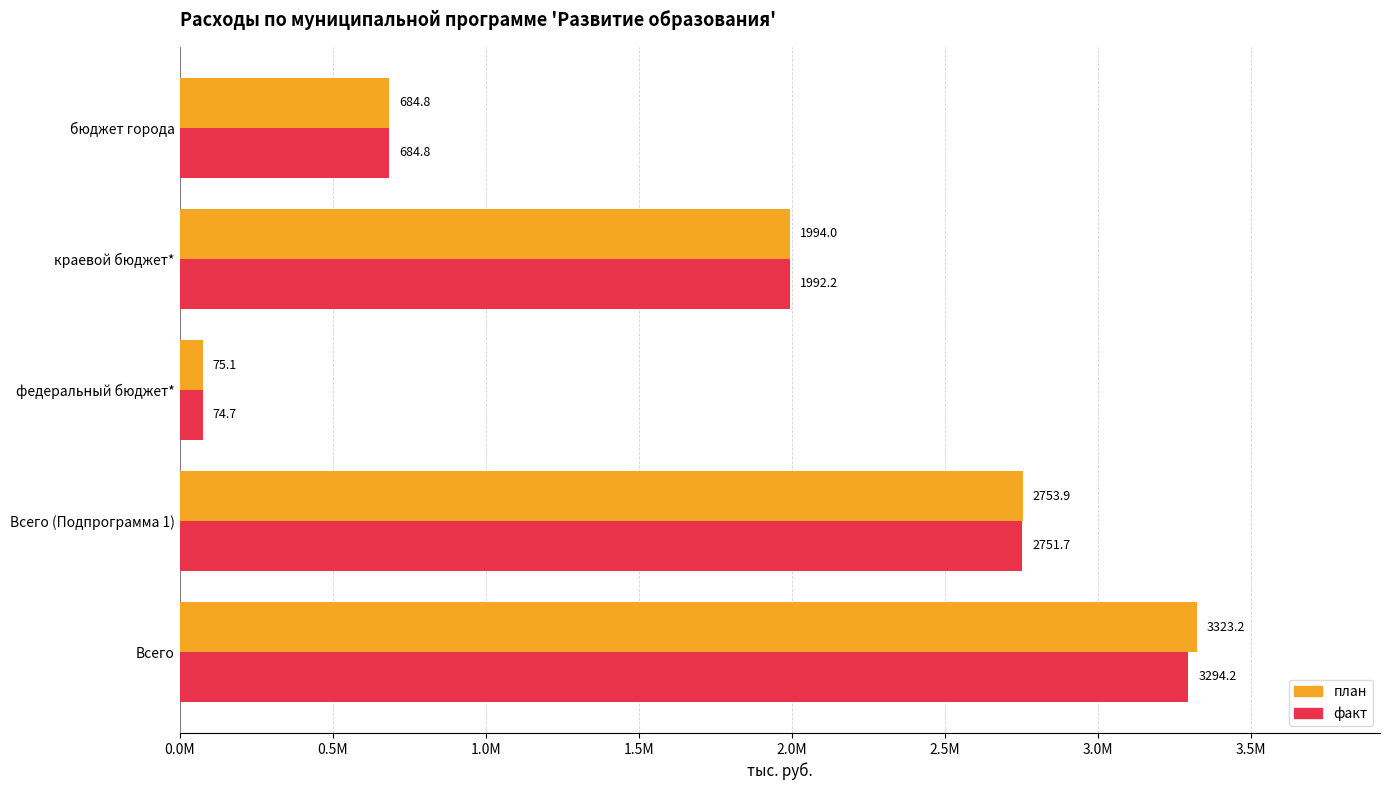

What are all the series names shown in the legend?

план, факт